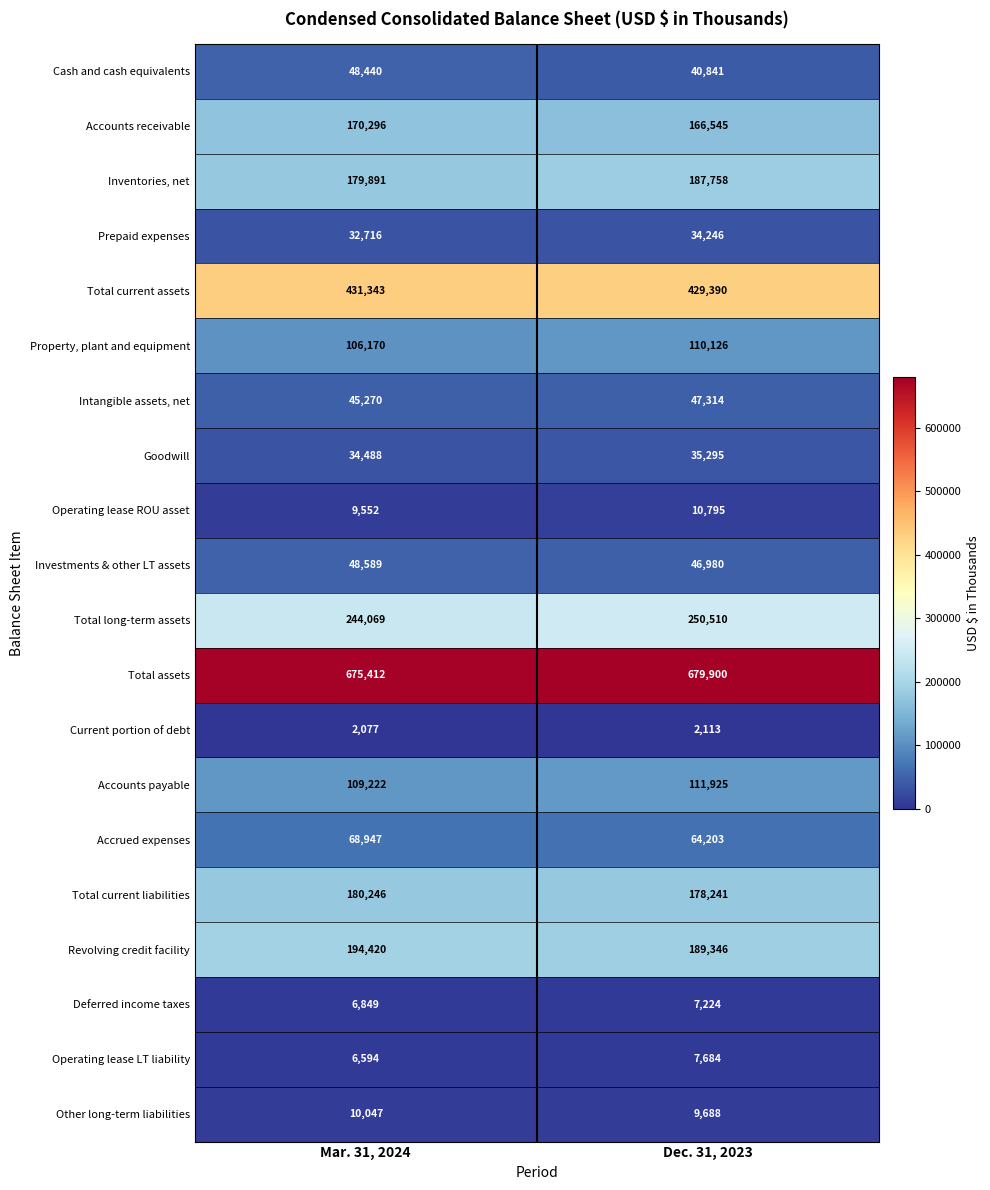

List the labels in order of Intangible assets, net value, smallest first.

Mar. 31, 2024, Dec. 31, 2023